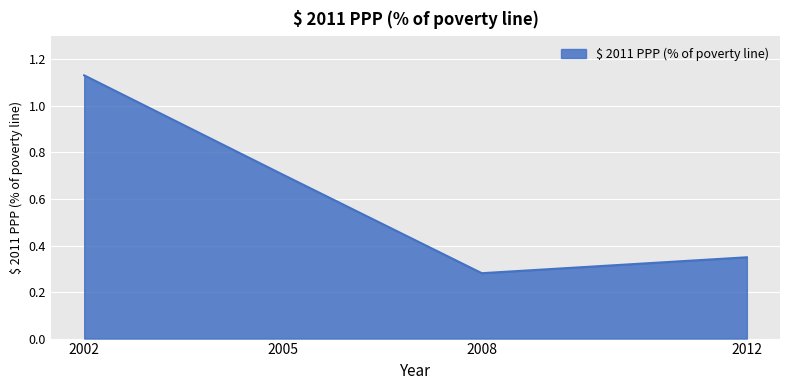

Rank the categories by value from lowest to highest.

2008, 2012, 2005, 2002